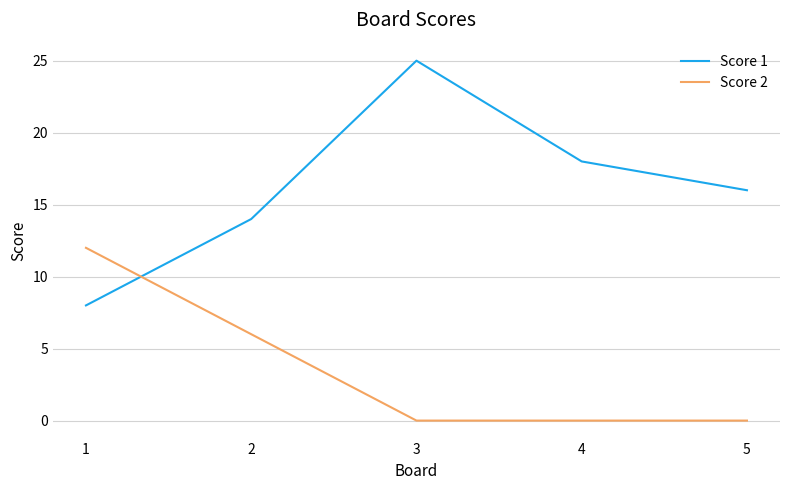

How many values in the Score 1 series are below 16?

2